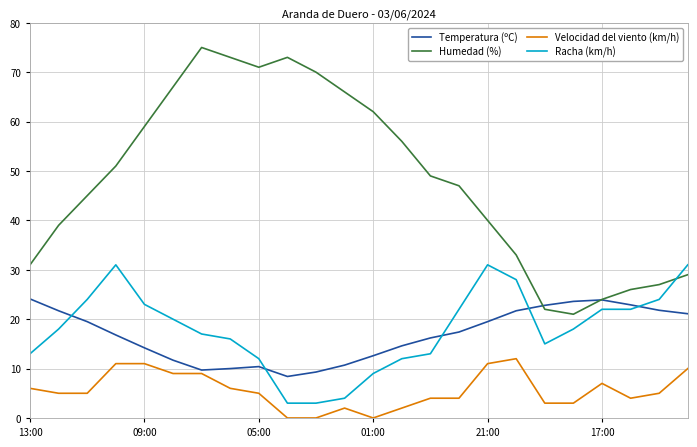

List the series in order of their peak value, highest first.

Humedad (%), Racha (km/h), Temperatura (ºC), Velocidad del viento (km/h)